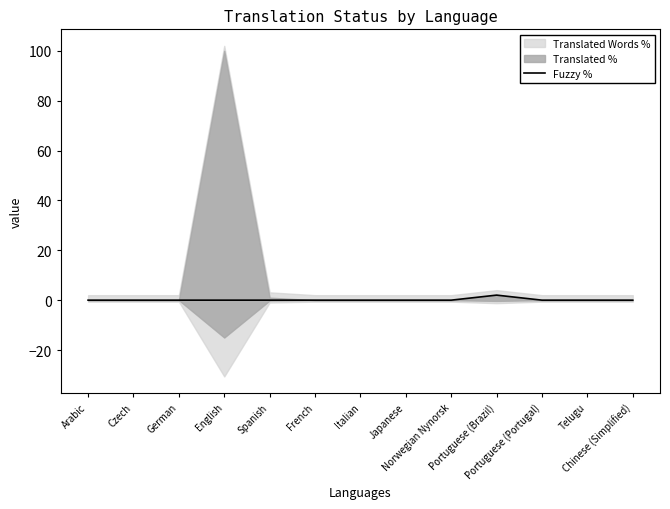

List the labels in order of value, largest first.

Portuguese (Brazil), Arabic, Czech, German, English, Spanish, French, Italian, Japanese, Norwegian Nynorsk, Portuguese (Portugal), Telugu, Chinese (Simplified)